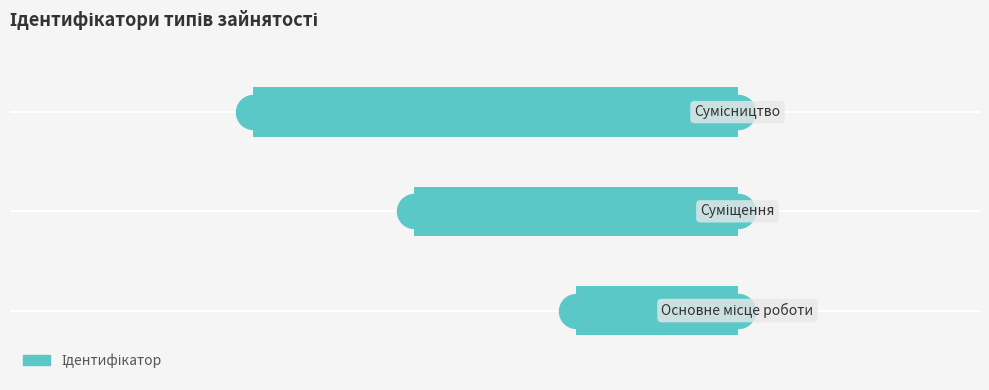

What is the change in value from 1 to 2?

-1